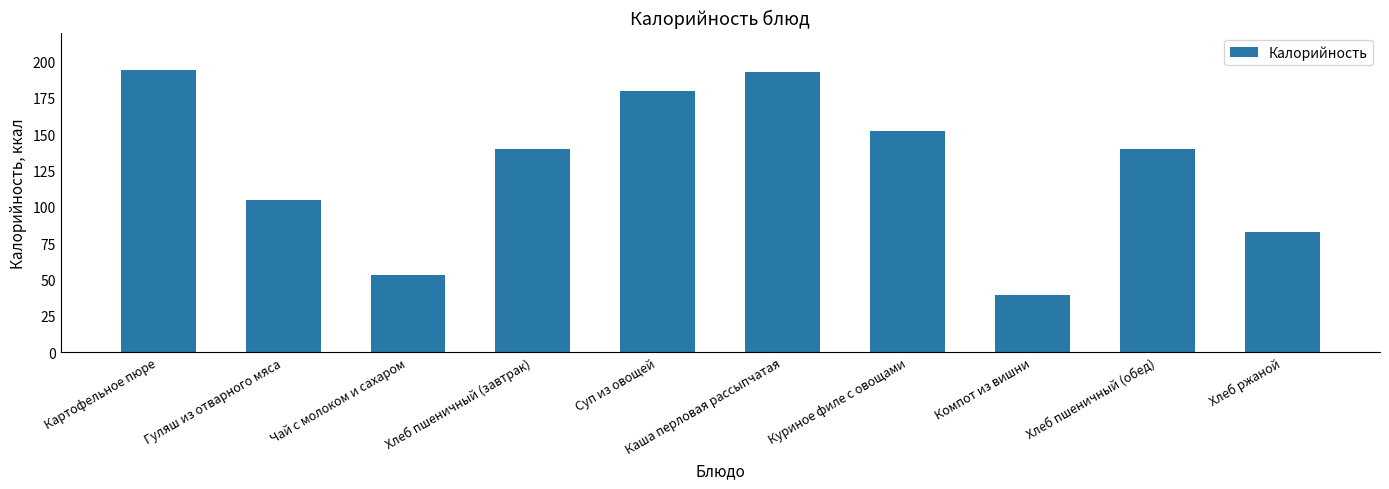

What is the greatest value displayed?

194